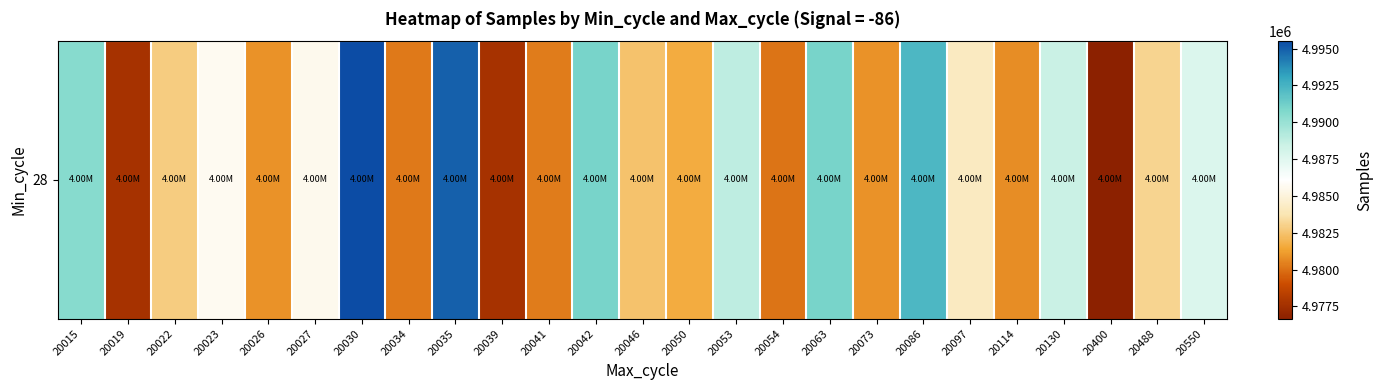

What is the ratio of the value at 20086 to the value at 20023?

1.0